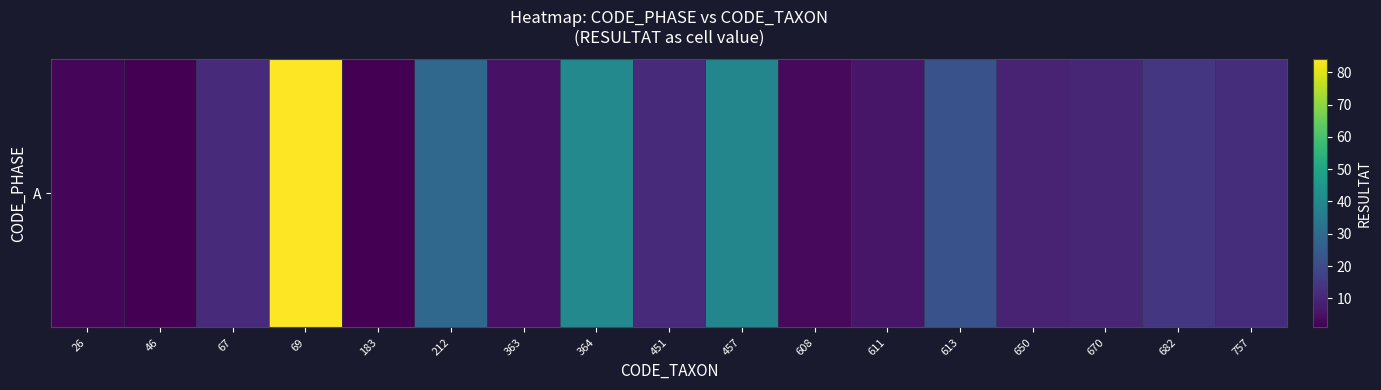

Which has a higher value, 611 or 183?

611